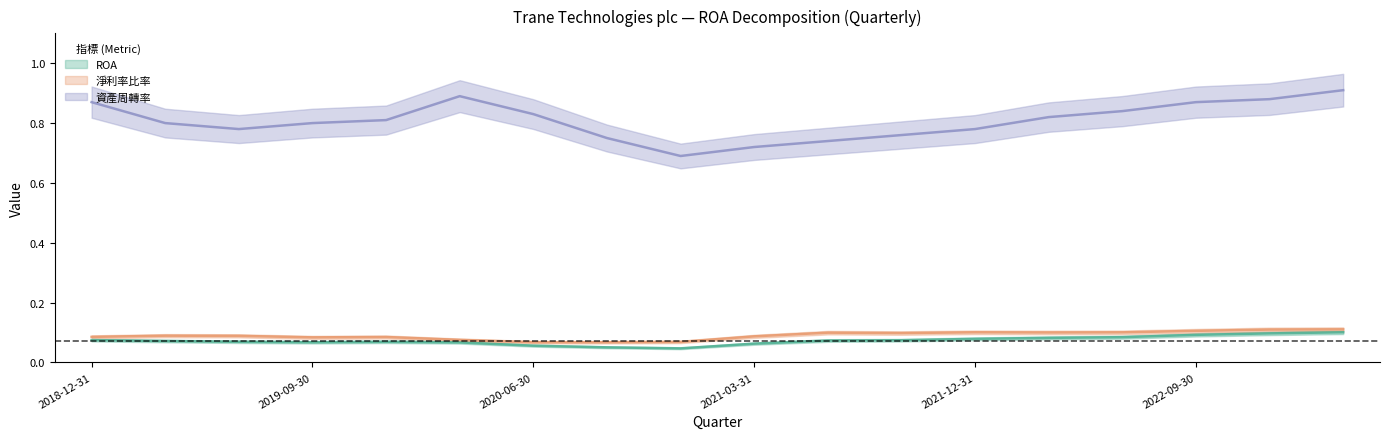

True or false: ROA and 資產周轉率 intersect in this chart.

False